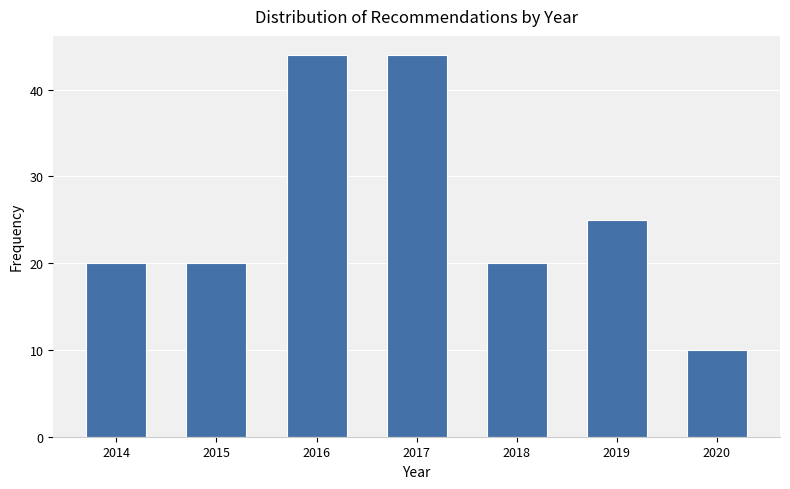

Reading left to right, what are all the values shown in this chart?

20	20	44	44	20	25	10